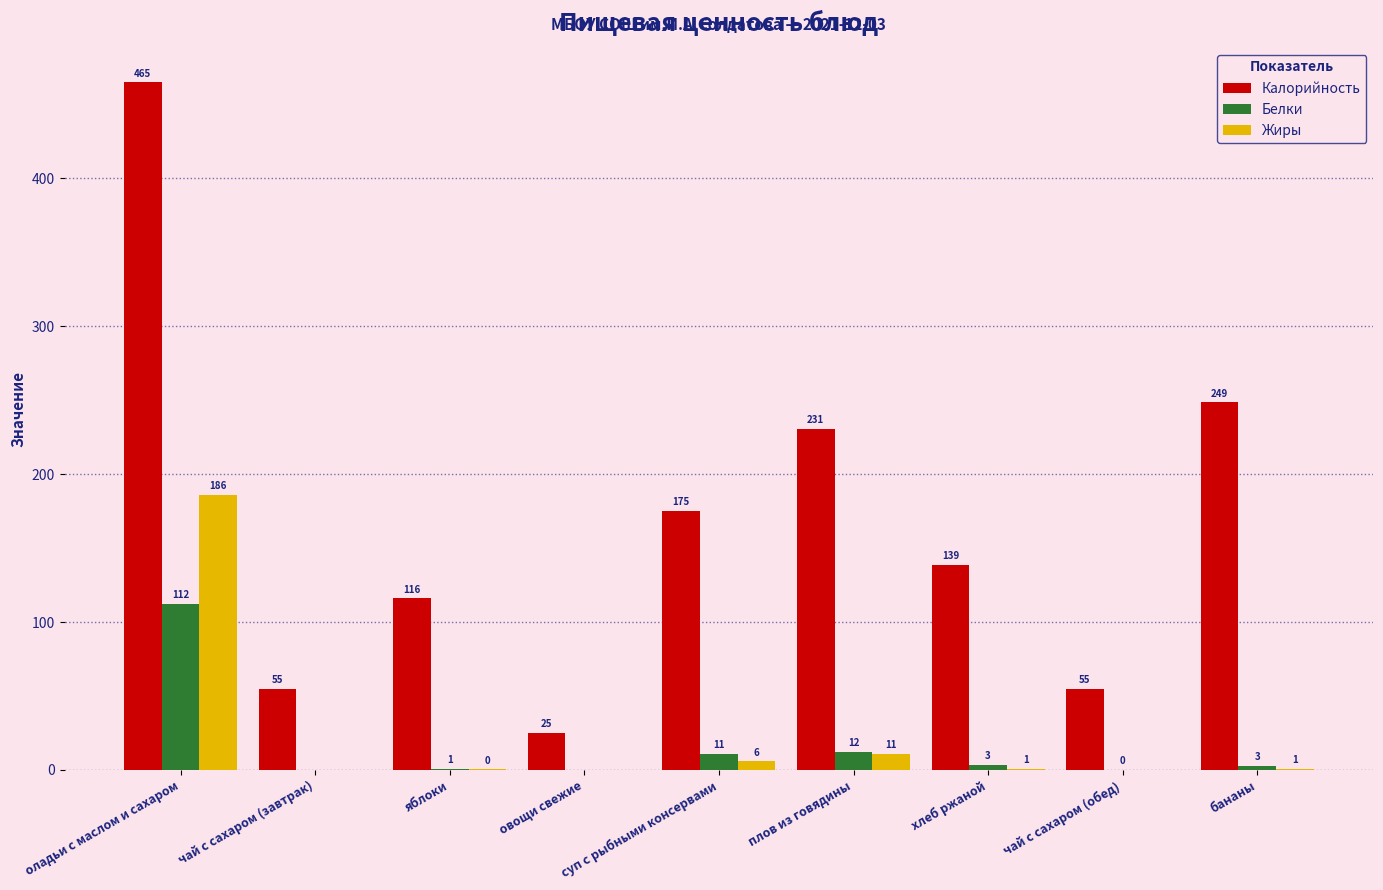

At which label does Калорийность first exceed 138?

оладьи с маслом и сахаром